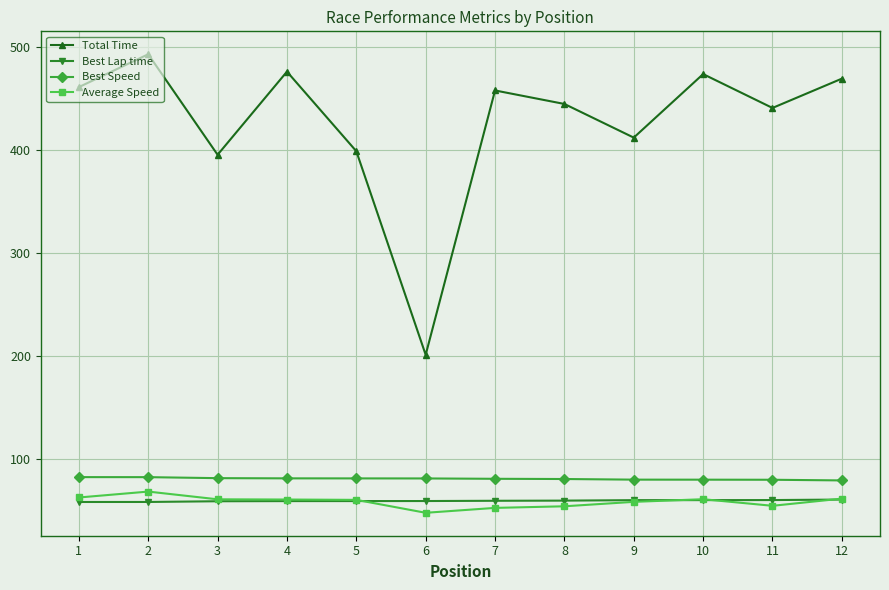

What is the spread (max minus min) of values at 4?

416.6